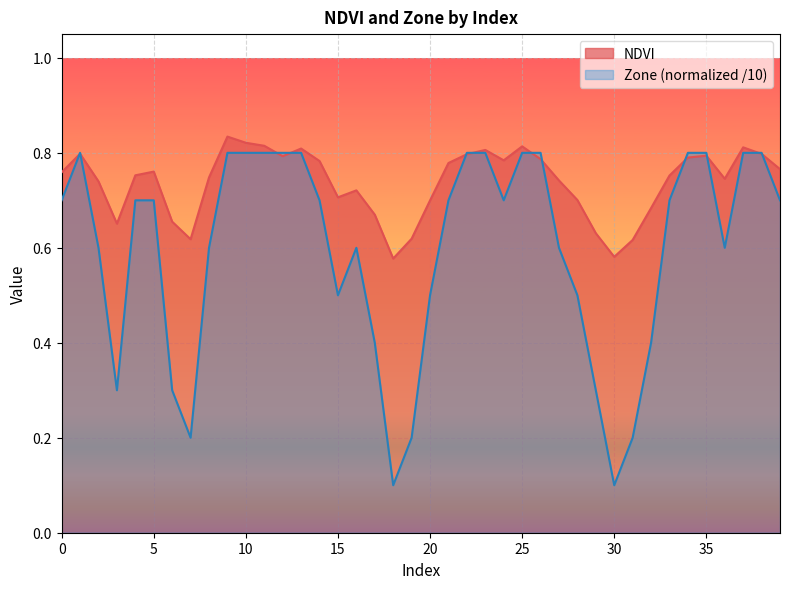

Where is NDVI nearest to the value 0?

18